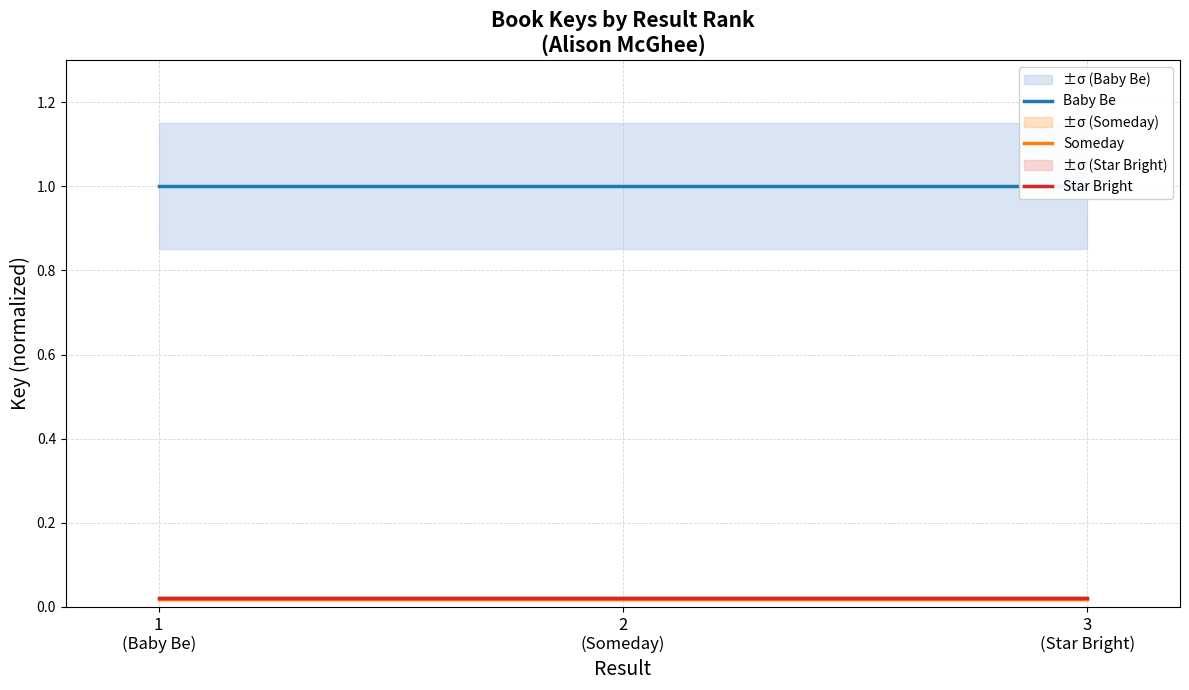

Which series changed the most between 1
(Baby Be) and 2
(Someday)?

Baby Be